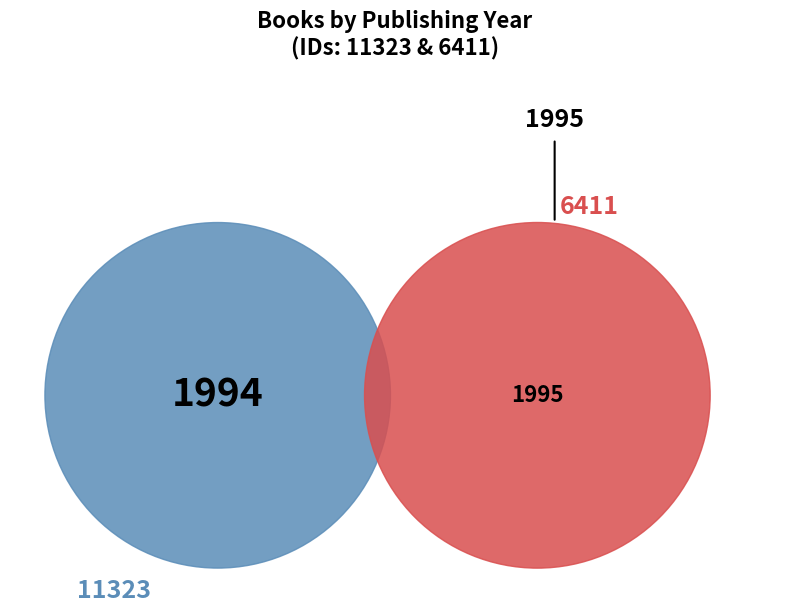

Which slice is the largest?

6411